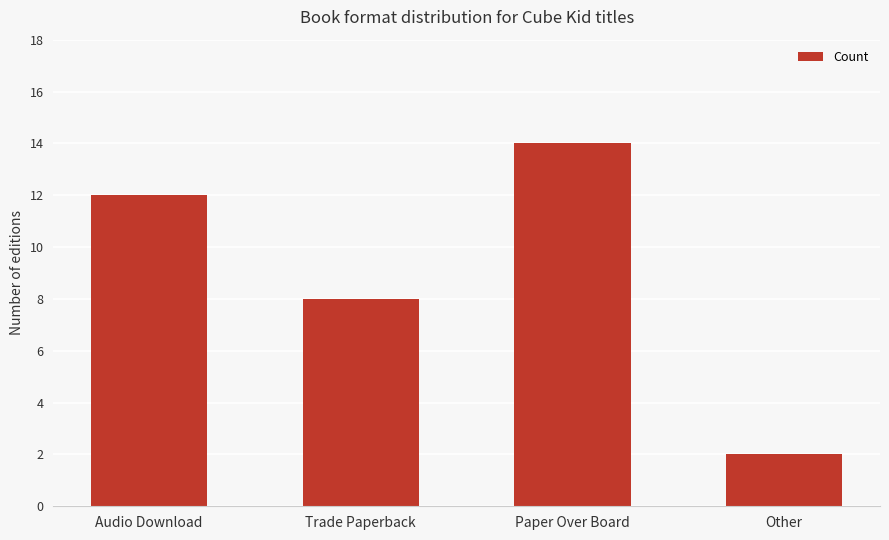

What position from the left is Other?

4